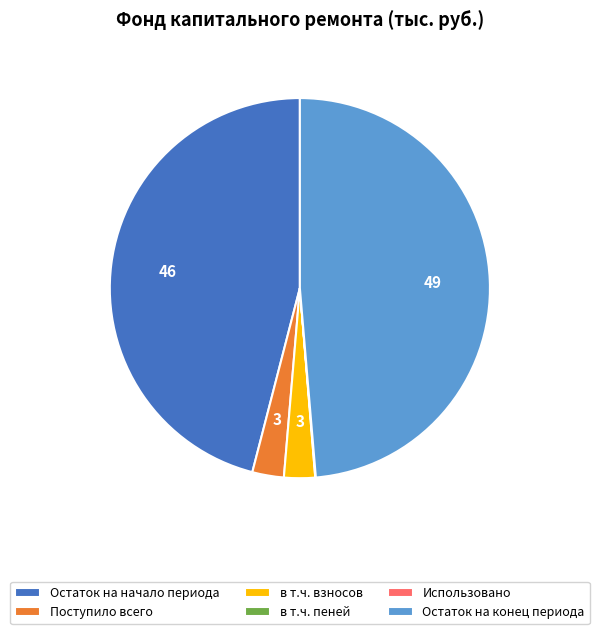

The Остаток на конец периода slice represents 49% of the pie. True or false?

True